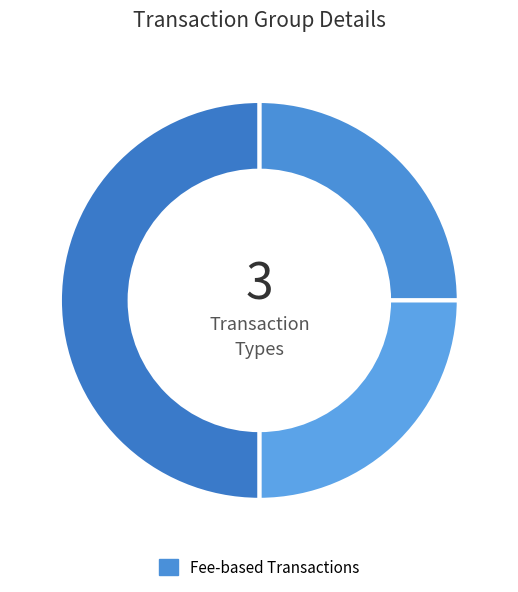

To the nearest percent, what is the average slice percentage?

33%